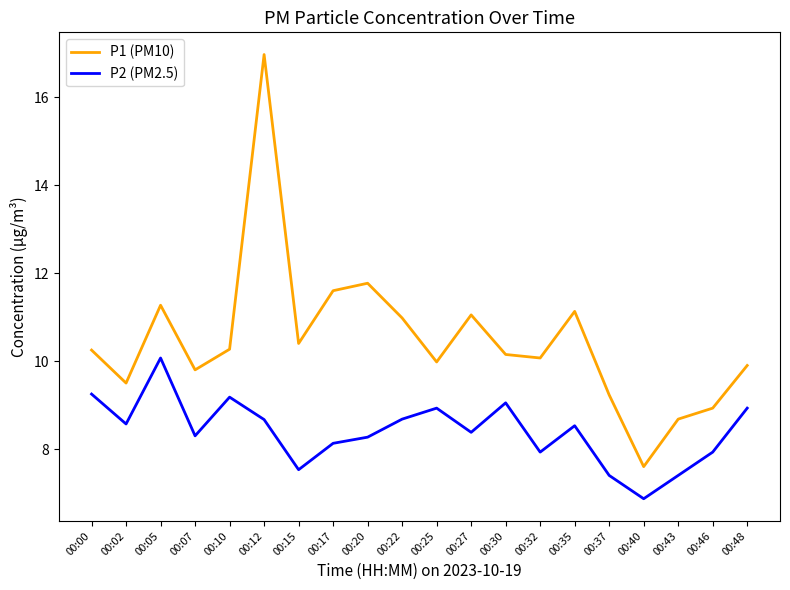

What is the sum of all P1 (PM10) values?

209.5